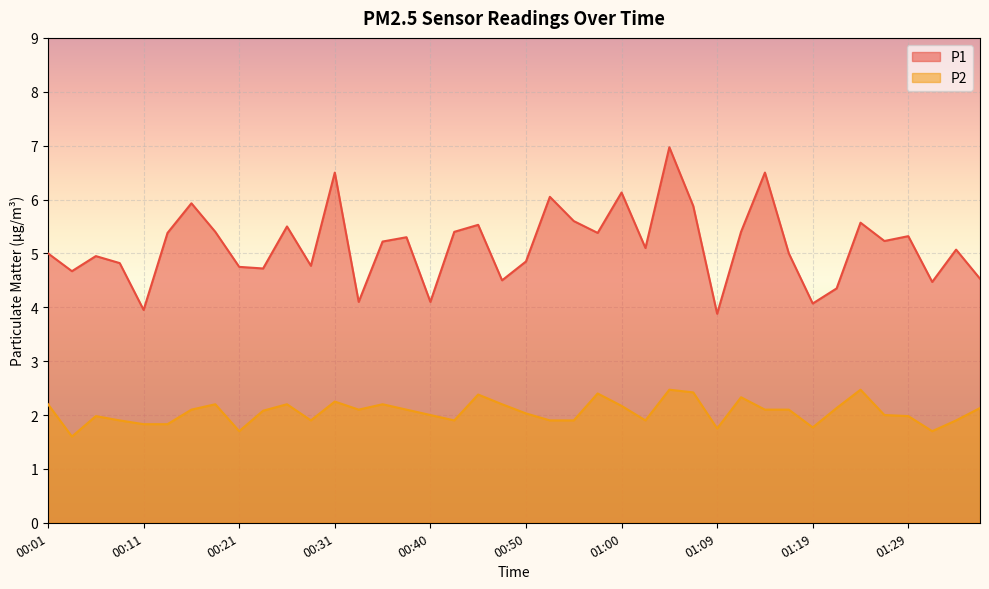

Between 00:38 and 00:50, which series saw the biggest shift?

P1